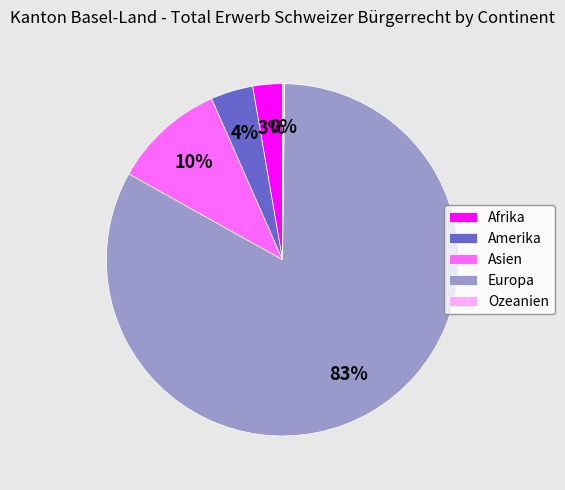

Combined, do Afrika and Asien account for over 50%?

No